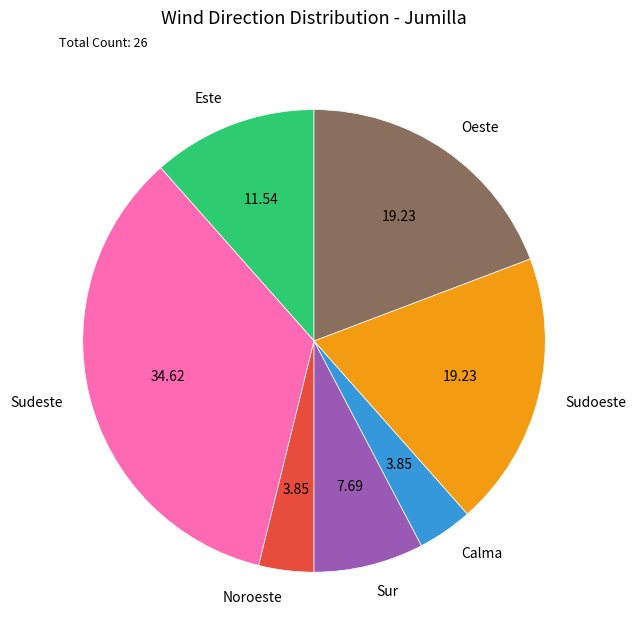

How many segments does this pie chart have?

7